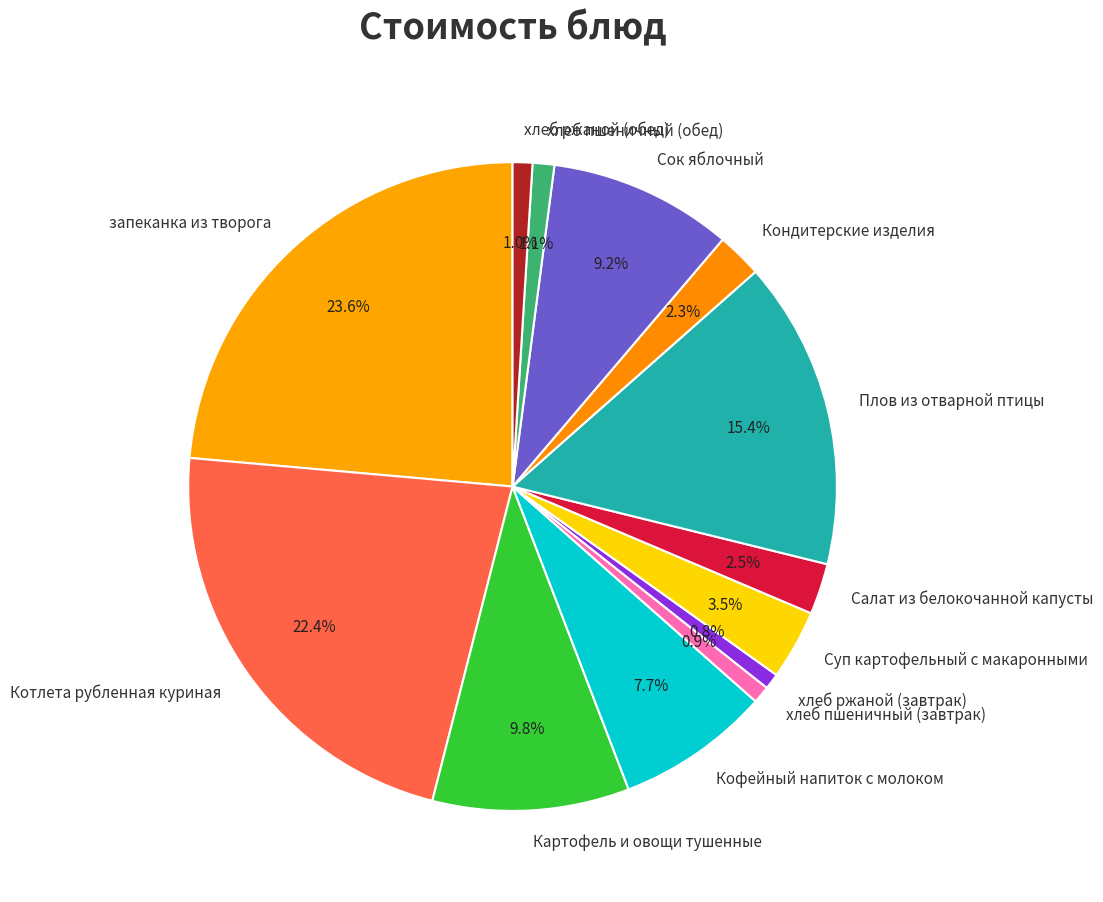

Which has a higher value, хлеб ржаной (обед) or Суп картофельный с макаронными?

Суп картофельный с макаронными